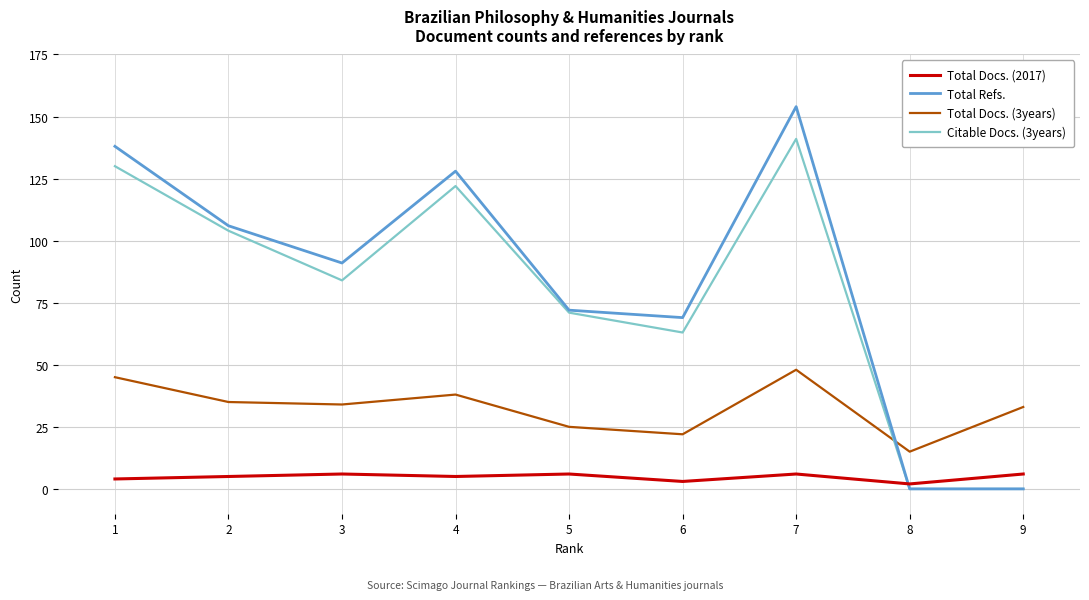

How many interior local peaks does the Total Refs. series have?

2